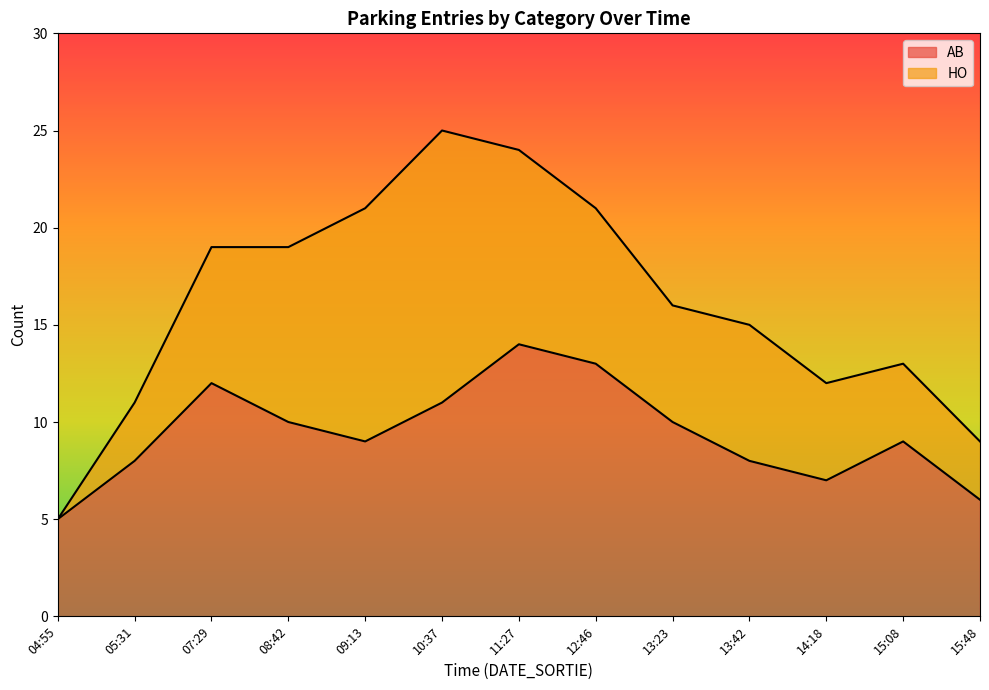

The chart shows a value of 8 at 05:31. True or false?

True